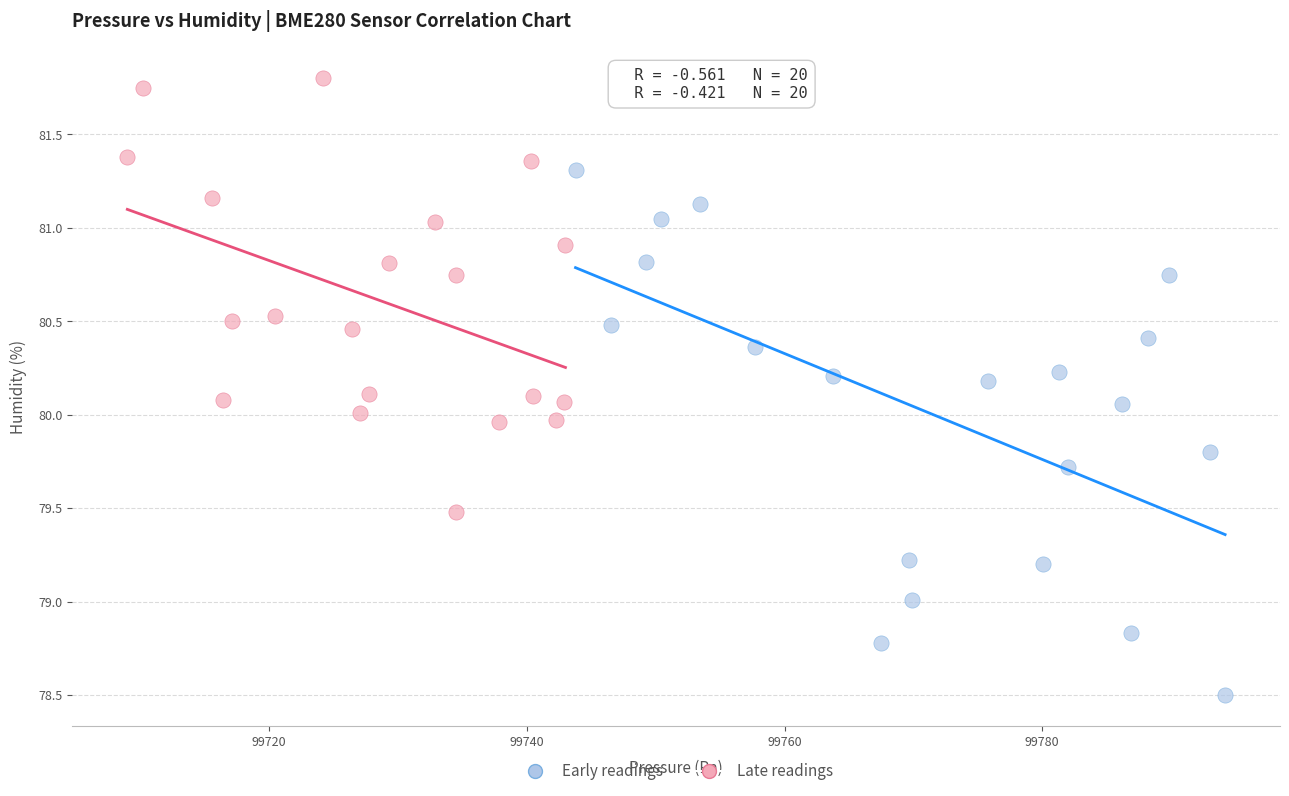

Which series has the widest spread of Y values?

Early readings